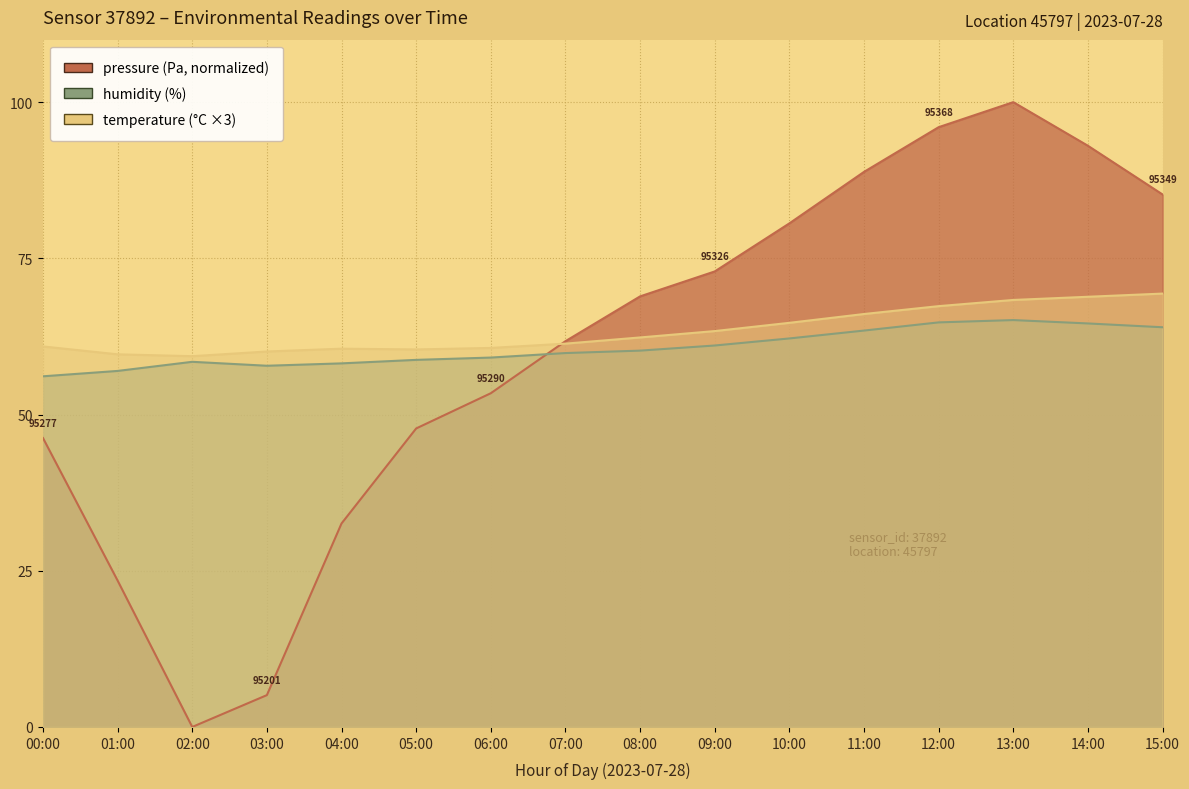

How many lines are shown in the chart?

3